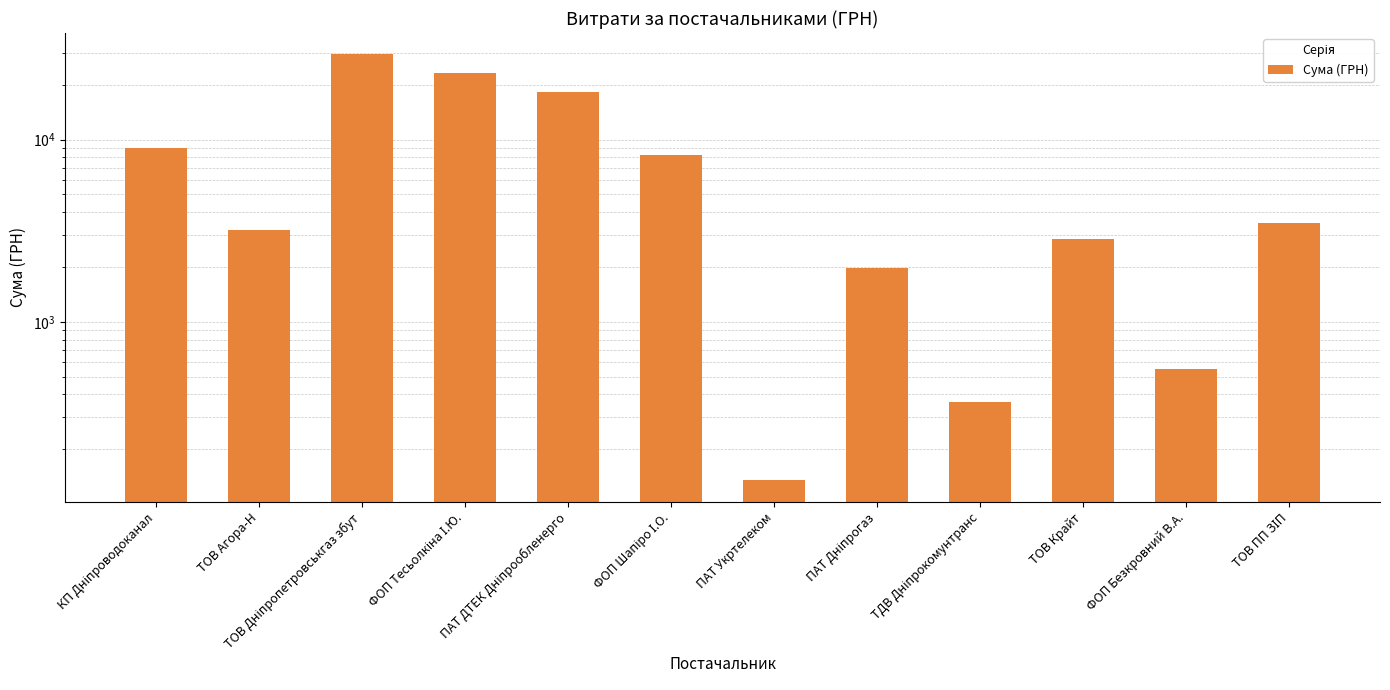

How many data points are above 3489?

6